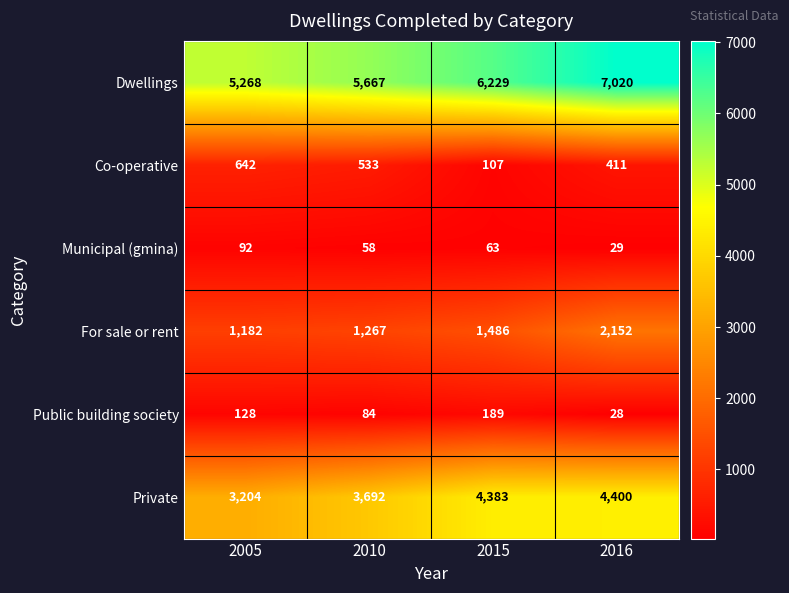

Which category has the lowest value across all series?

2016